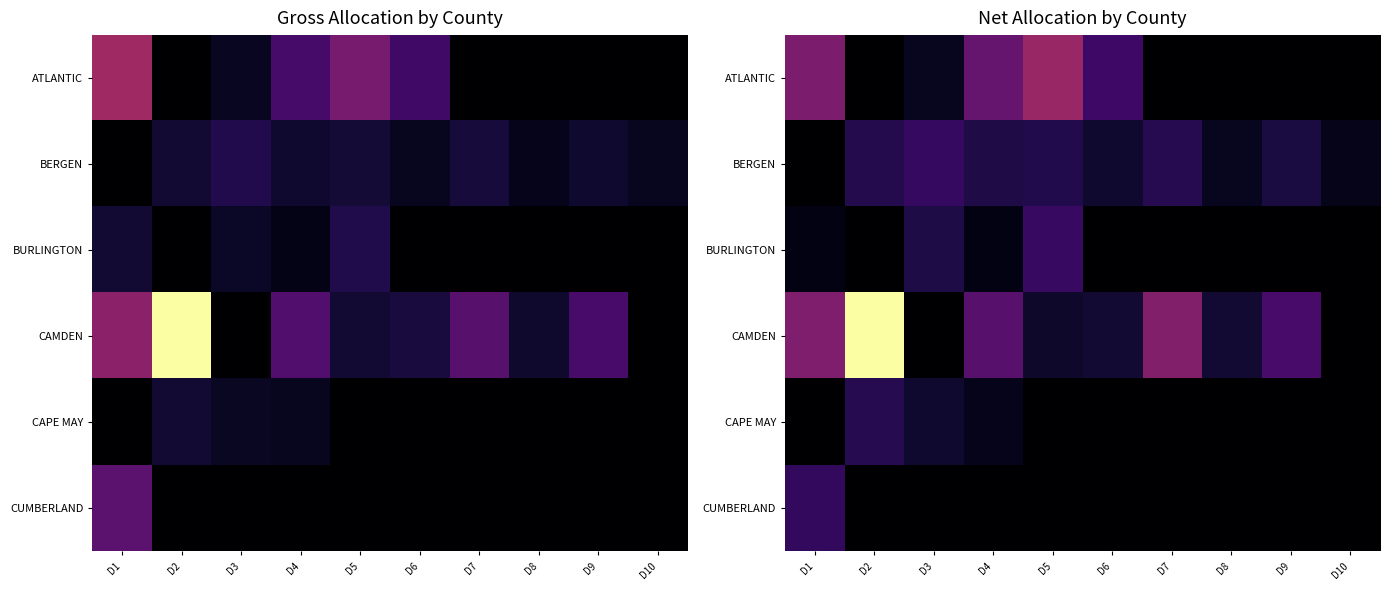

Which series has the widest spread of values?

CAMDEN